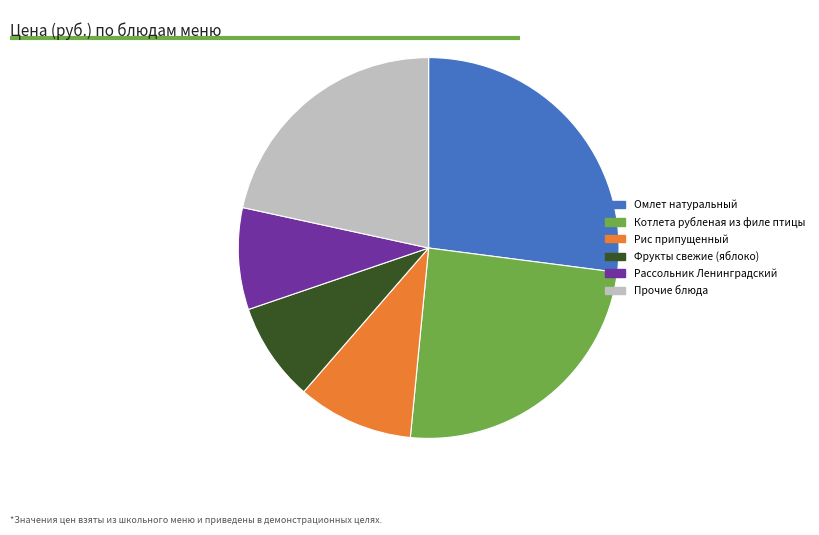

Approximately how many times larger is the value at Котлета рубленая из филе птицы compared to Прочие блюда?

1.1